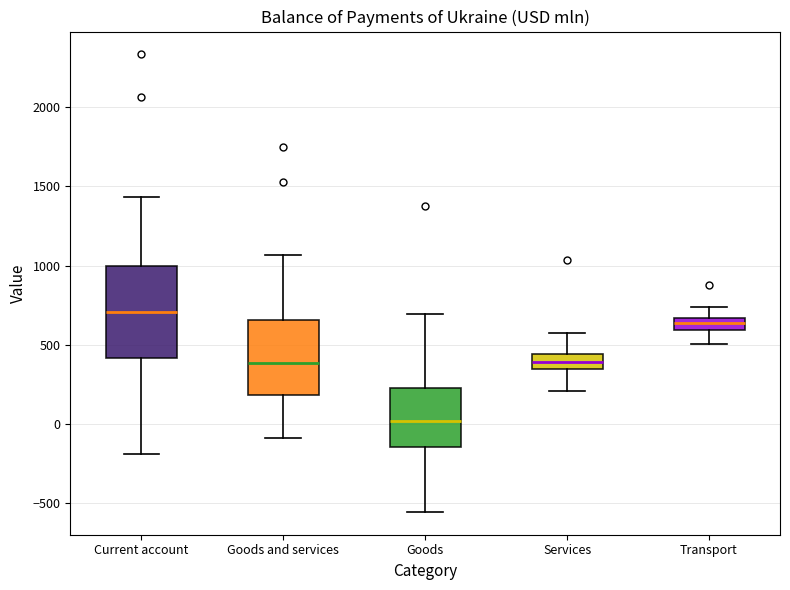

Reading left to right, transcribe this box plot: for each box, give where its median line is, the range the box spans, and where its two whiskers end, as read against the y-axis. The values are not printed on the chart, so give them approximately, as read against the axis.

Current account: median 700, box 400 to 1000, whiskers -200 to 1450
Goods and services: median 400, box 200 to 650, whiskers -100 to 1050
Goods: median 0, box -150 to 200, whiskers -550 to 700
Services: median 400, box 350 to 450, whiskers 200 to 550
Transport: median 650 (inside the box), box 600 to 650, whiskers 500 to 750